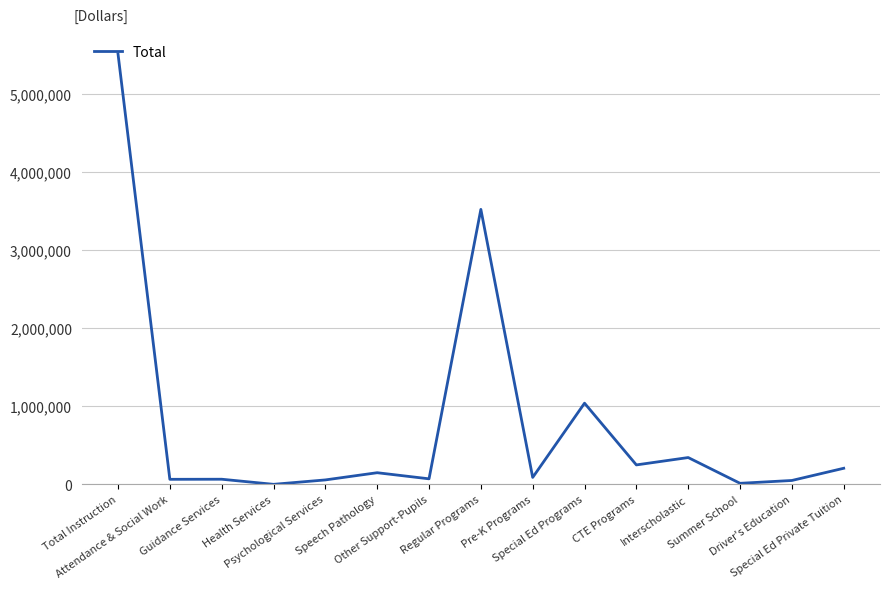

What is the difference between the maximum and second lowest values?

5500319